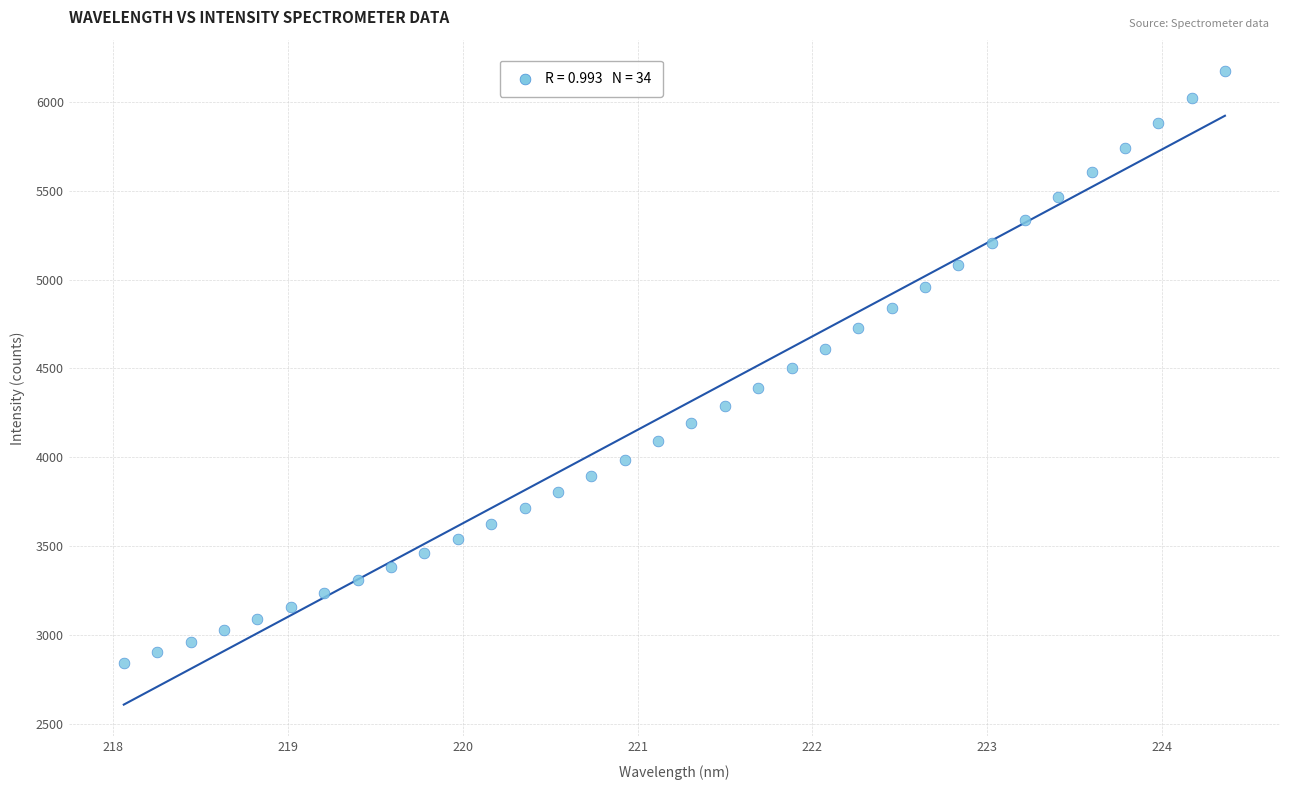

What is the range of Y values (max minus min)?

3333.7